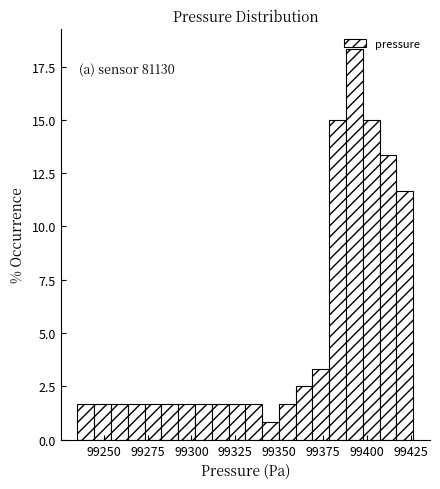

Read against the x-axis, roughly where is the centre of the tallest bar?

99395